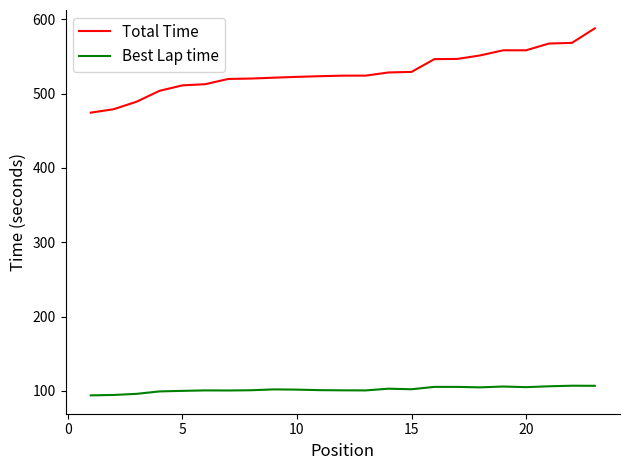

Which series has the largest range (max minus min)?

Total Time